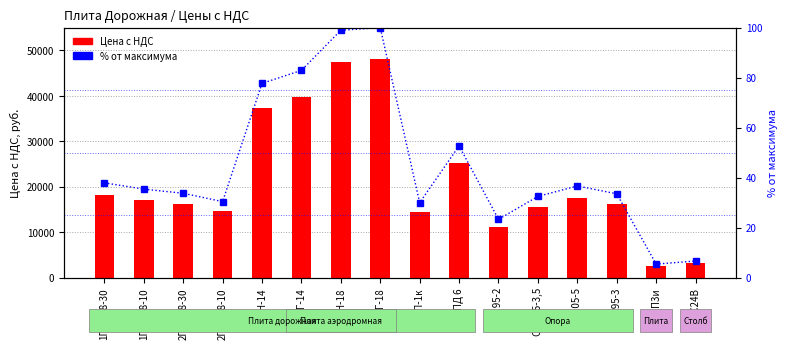

What is the minimum value shown in the chart?

5.4